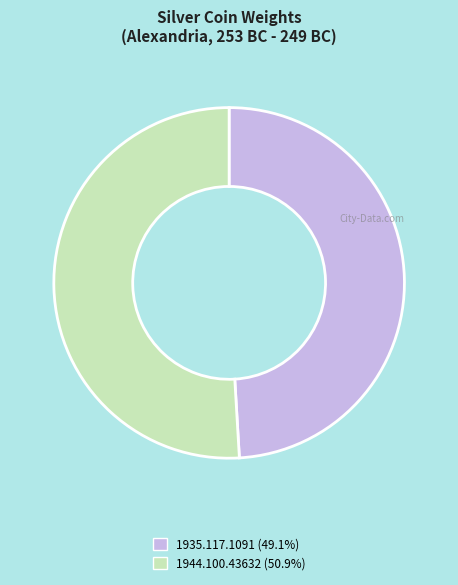

How many segments does this pie chart have?

2